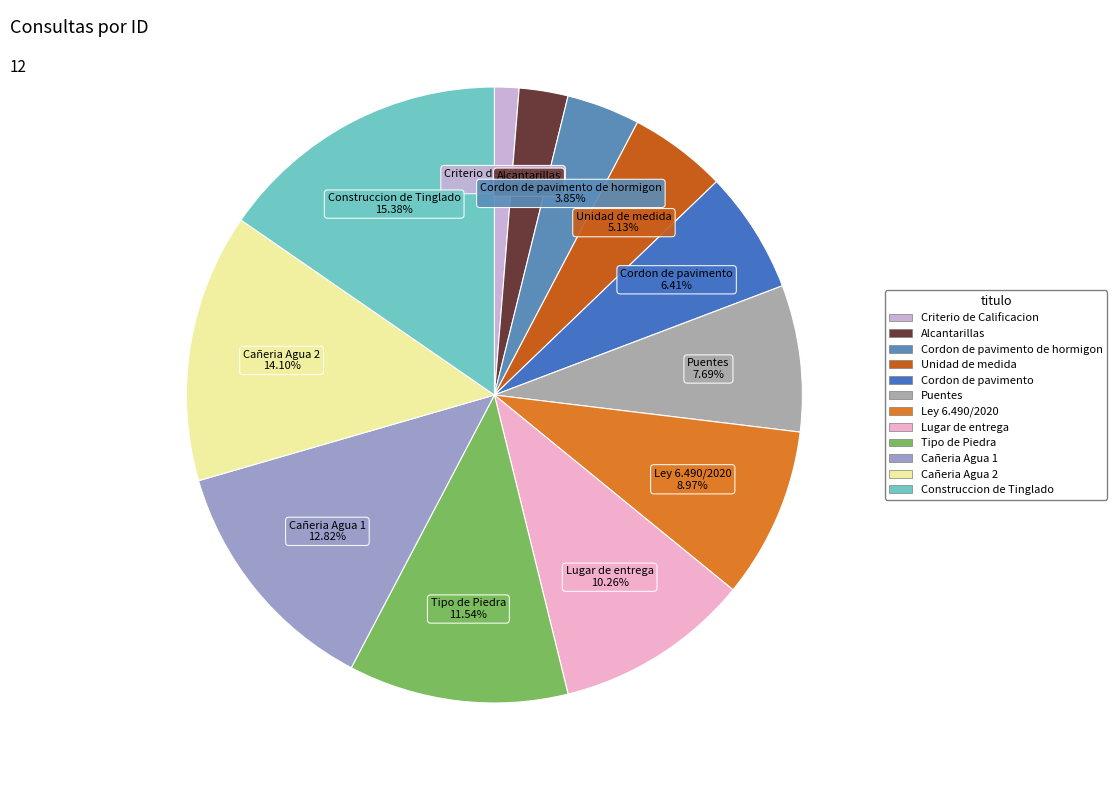

How many slices are in this pie chart?

12